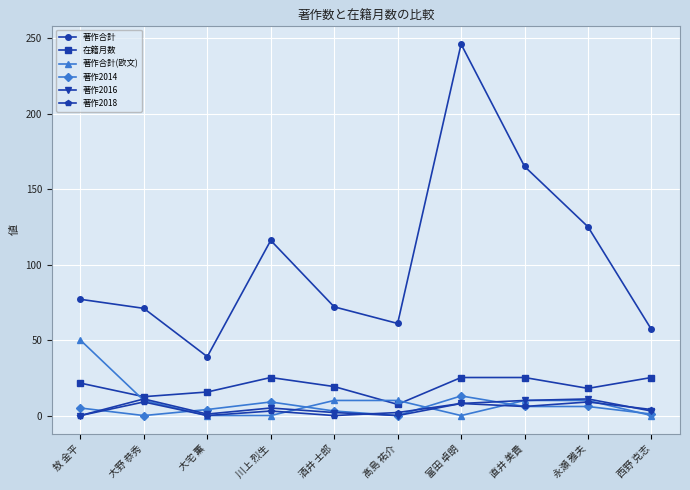

True or false: 著作2014 and 在籍月数 cross at least once.

False